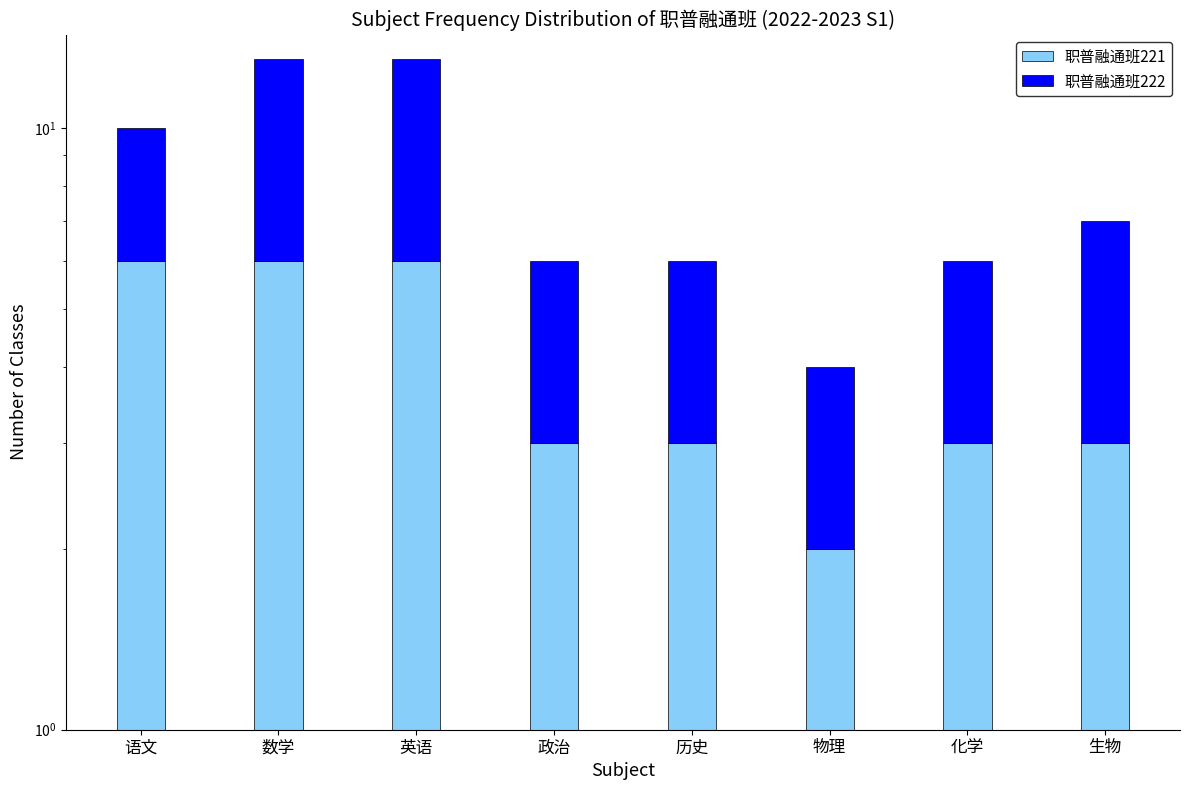

Reading left to right, transcribe all the data shown in this chart.

职普融通班221: 6	6	6	3	3	2	3	3
职普融通班222: 4	7	7	3	3	2	3	4